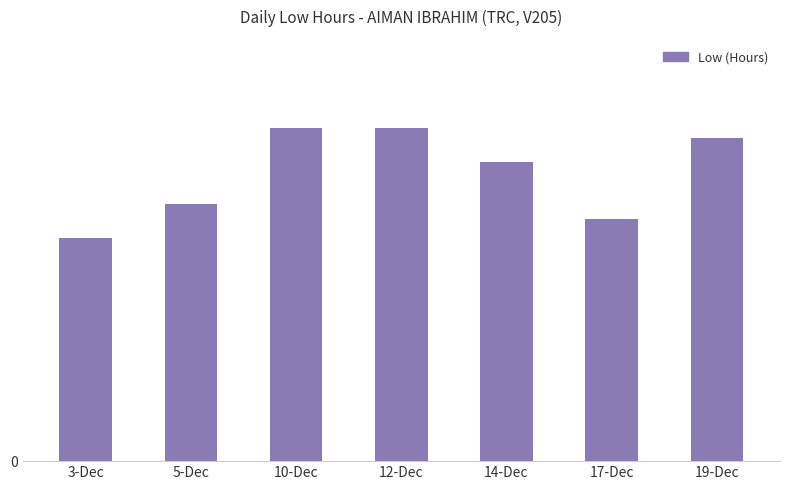

Between 12-Dec and 17-Dec, which is larger?

12-Dec